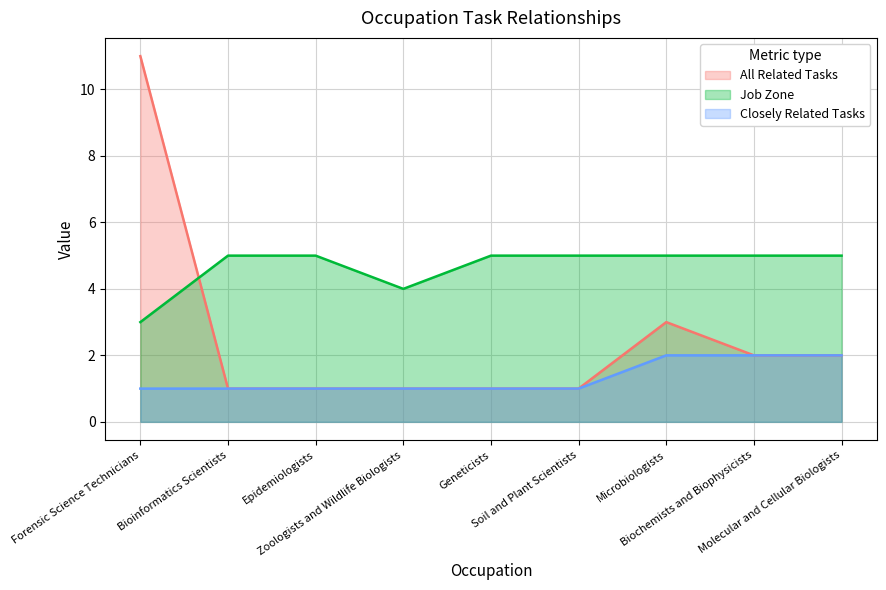

True or false: All Related Tasks has a value of 2 at Biochemists and Biophysicists.

True